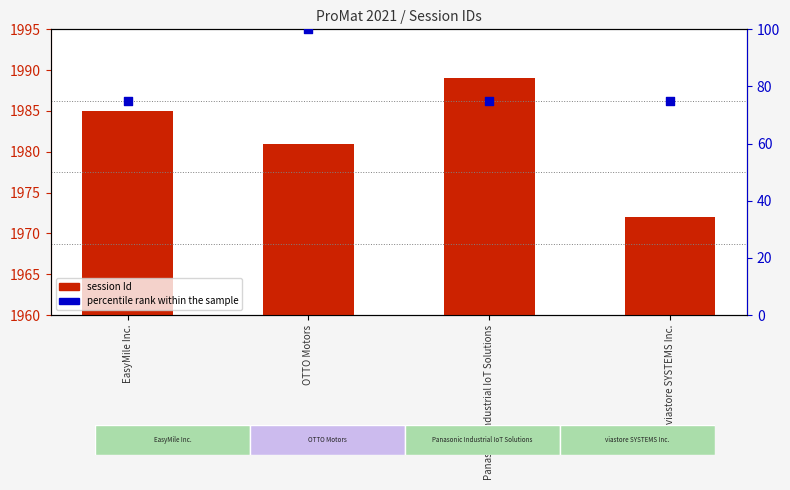

At how many categories does at least one series exceed 65?

4